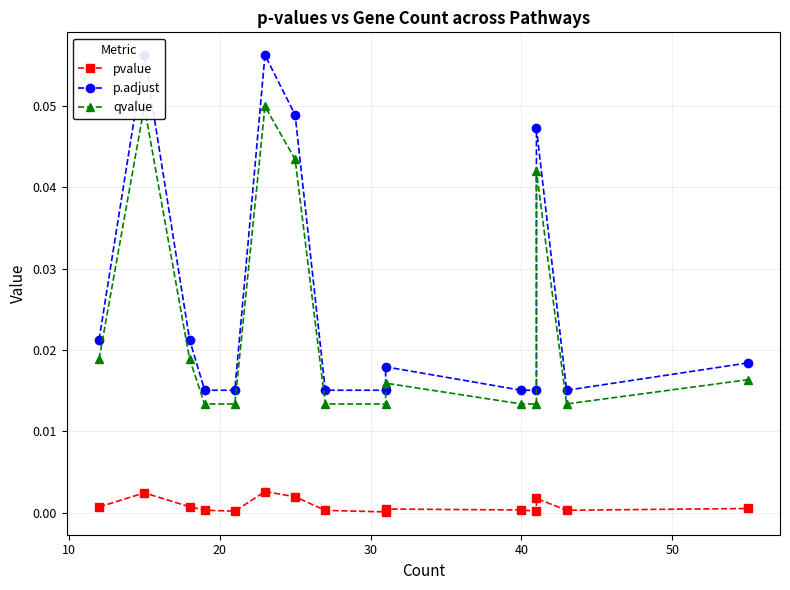

Which series has the largest total across all categories?

p.adjust